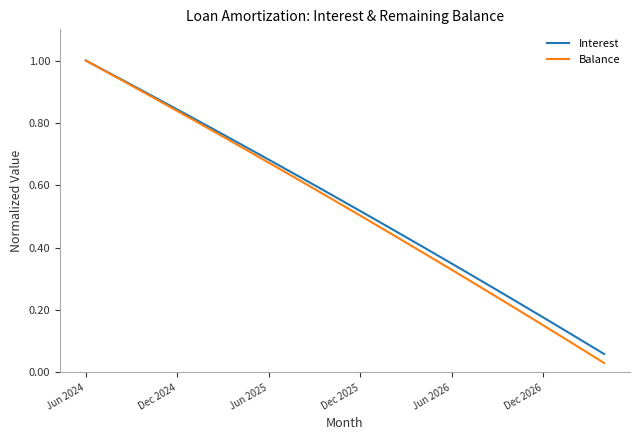

Does the chart have visible grid lines?

No